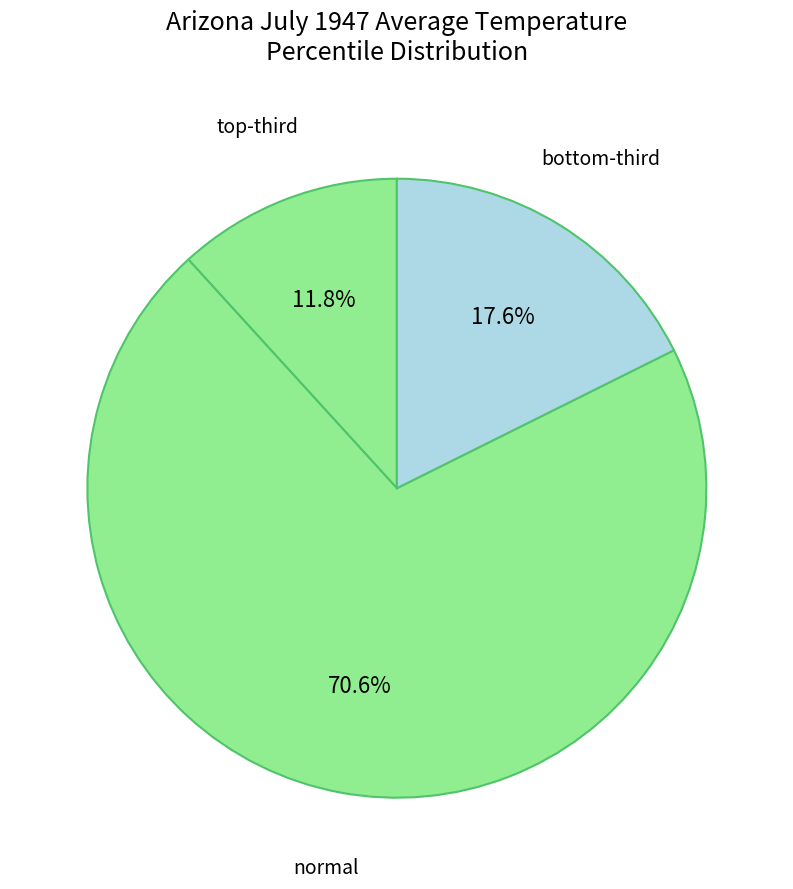

How many segments does this pie chart have?

3